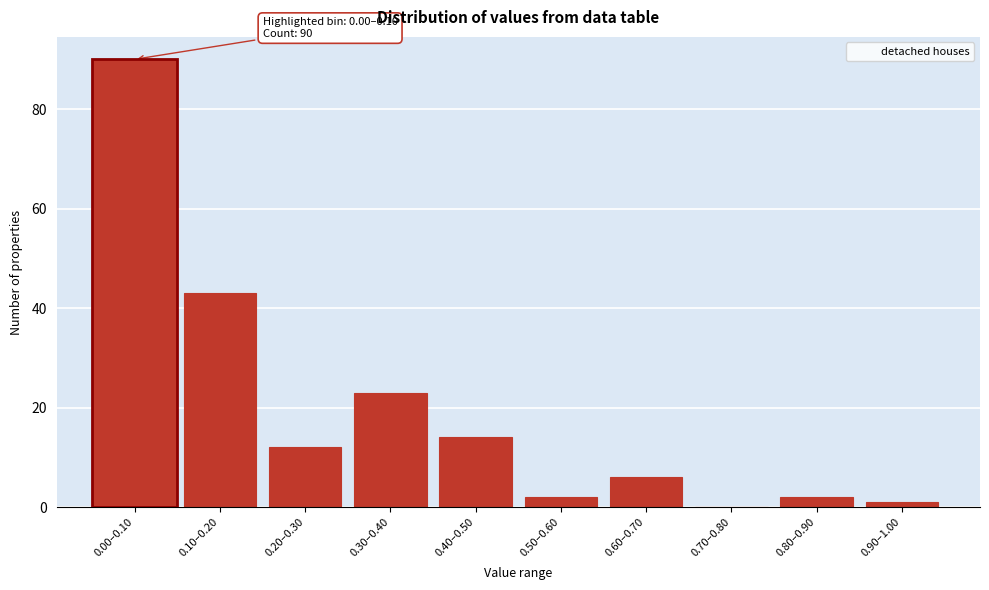

Reading left to right, transcribe all the data shown in this chart.

0.10–0.20=43	0.20–0.30=12	0.30–0.40=23	0.40–0.50=14	0.50–0.60=2	0.60–0.70=6	0.70–0.80=0	0.80–0.90=2	0.90–1.00=1